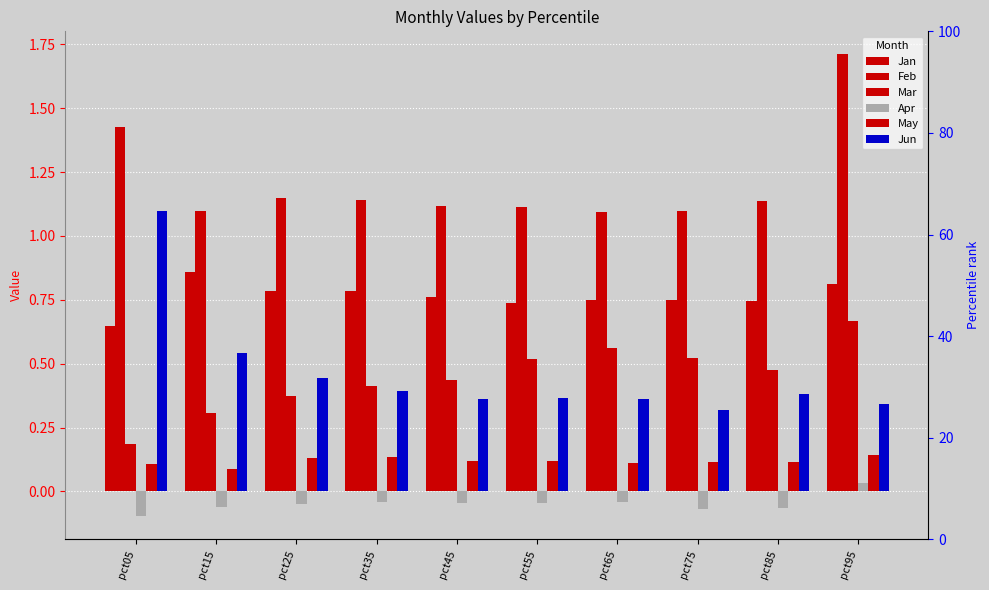

What is the difference between the maximum and minimum values in the Apr series?

0.1